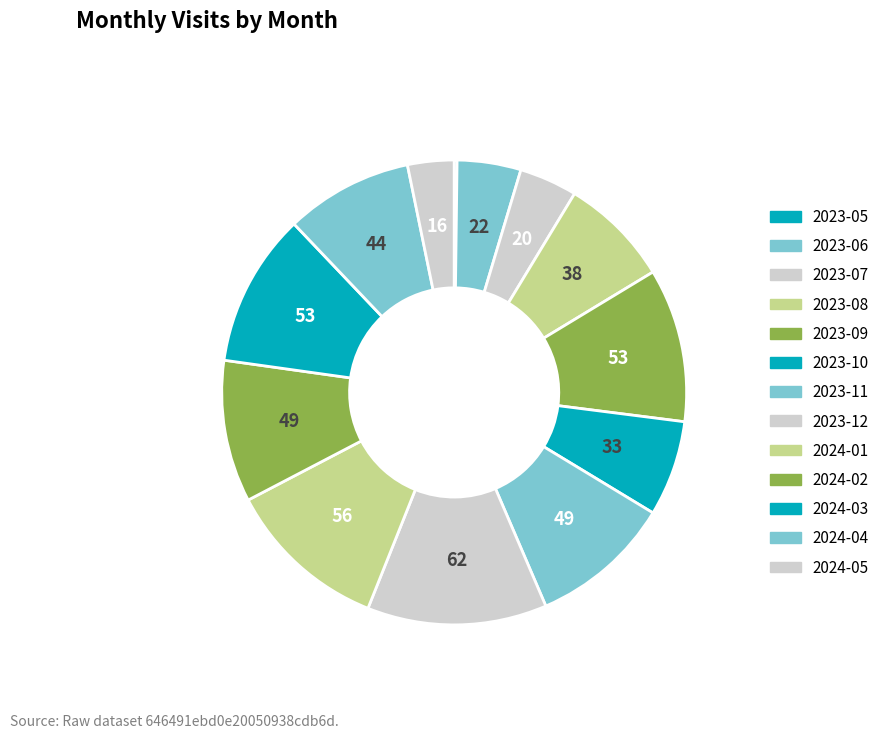

Is there any slice that represents more than half of the pie?

No